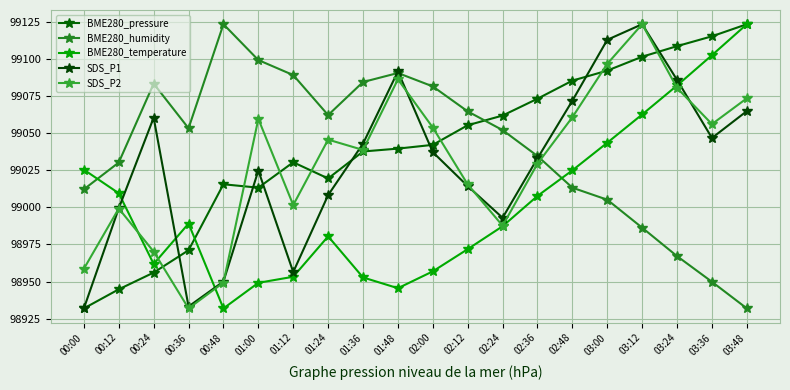

Where is the first local minimum for SDS_P1?

00:36